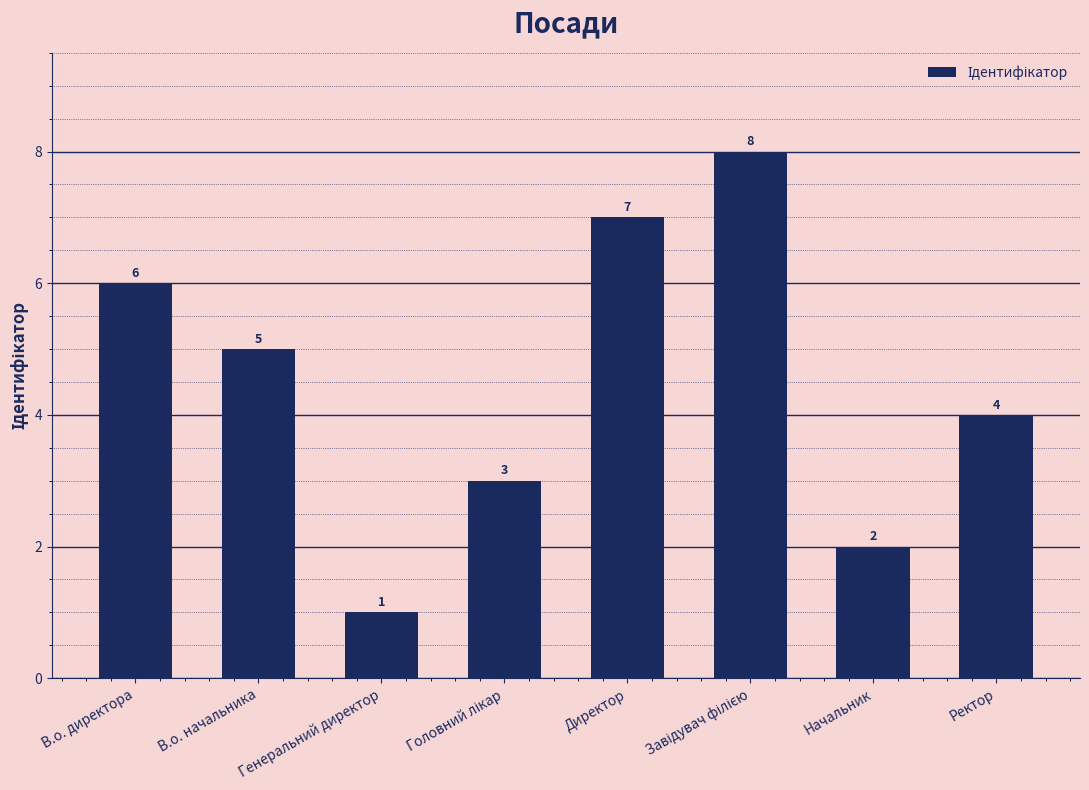

At which label is the value closest to 4?

Ректор